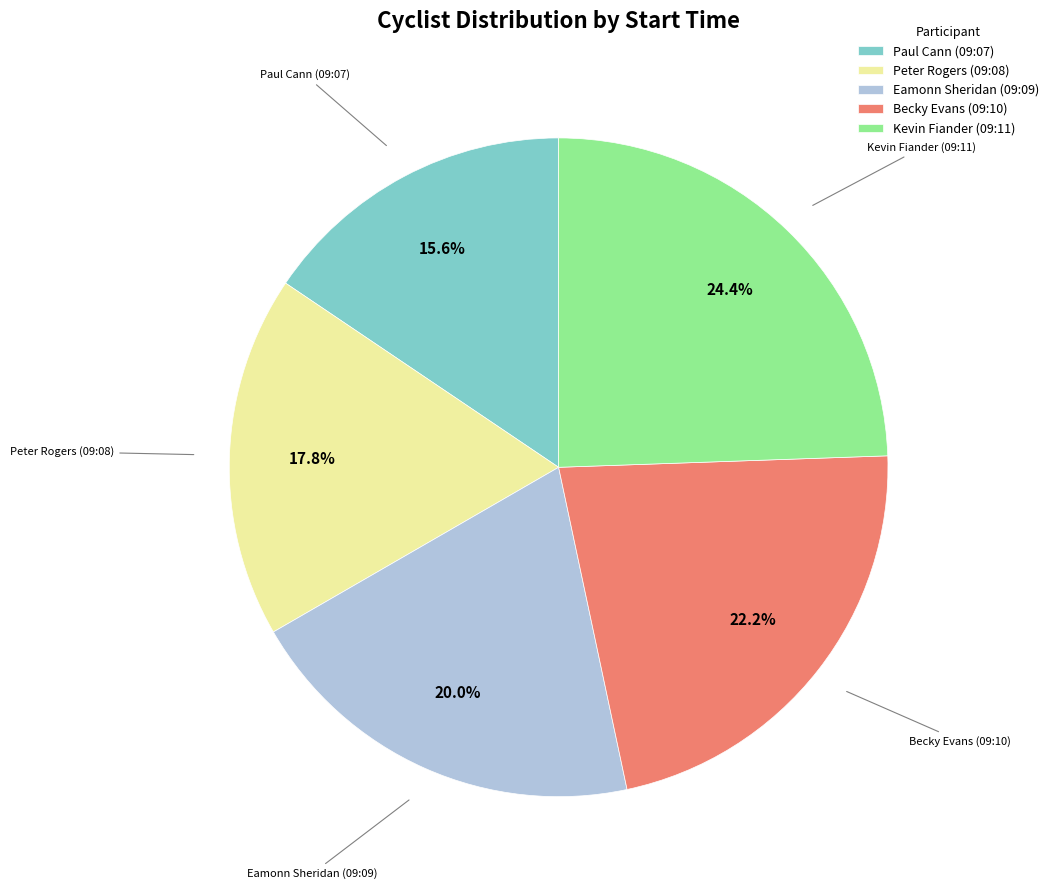

Is there any slice that represents more than half of the pie?

No